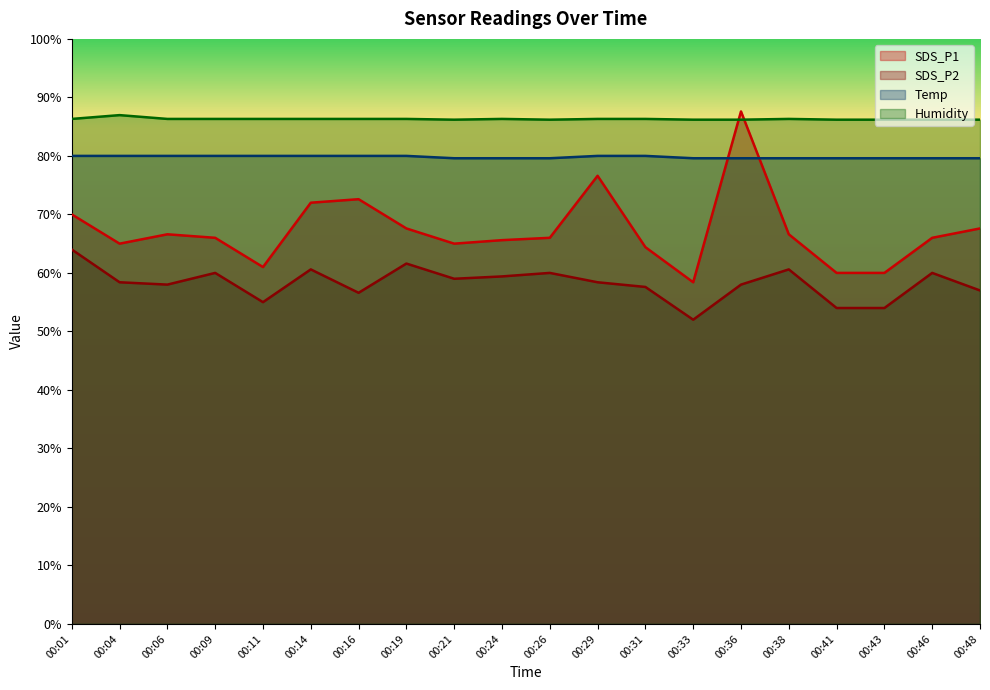

What is the maximum value for Humidity?

87.0